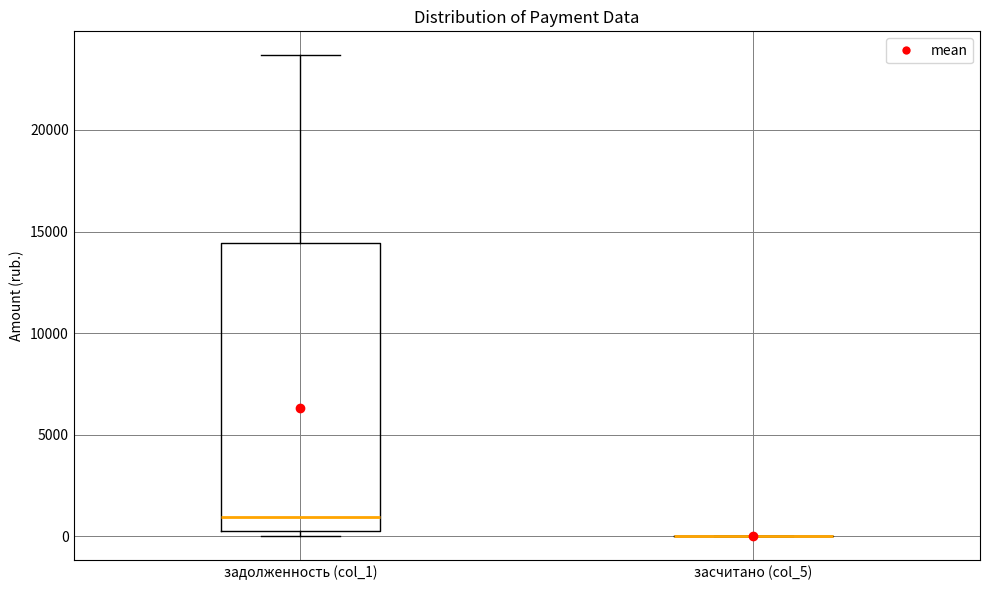

Which box is the tallest, from its lower edge to its upper edge?

задолженность (col_1)